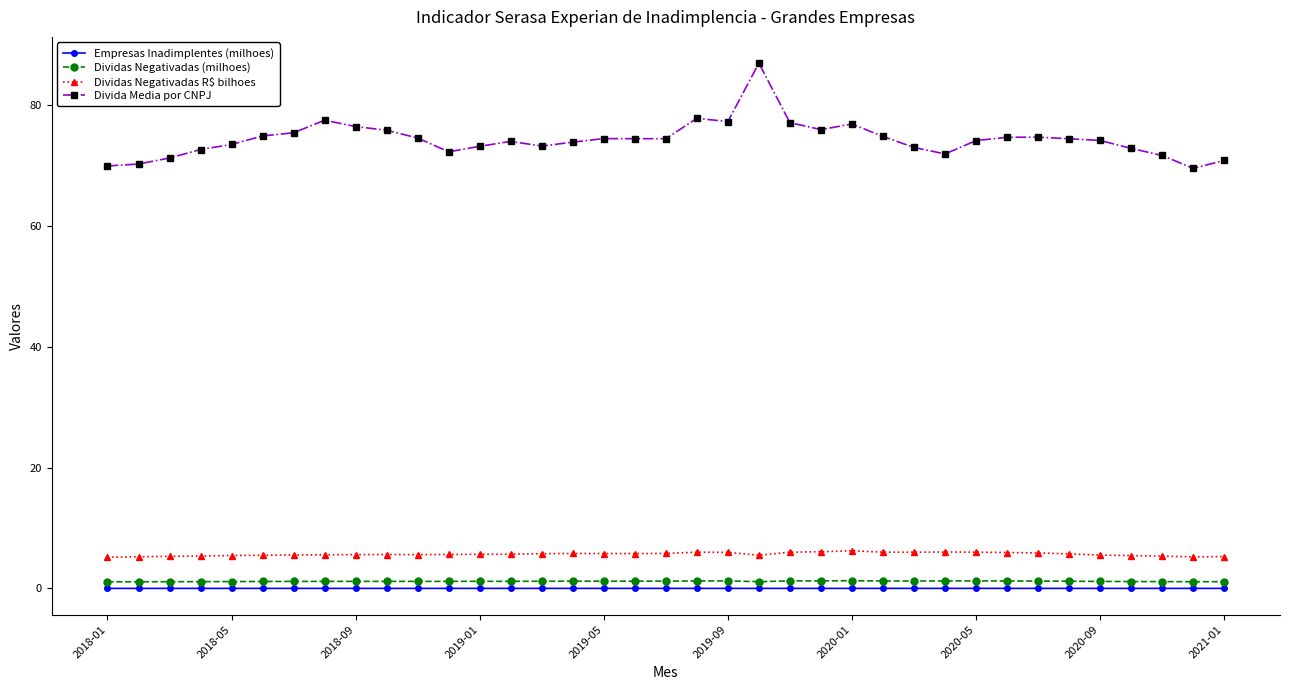

Which series has the largest total across all categories?

Divida Media por CNPJ